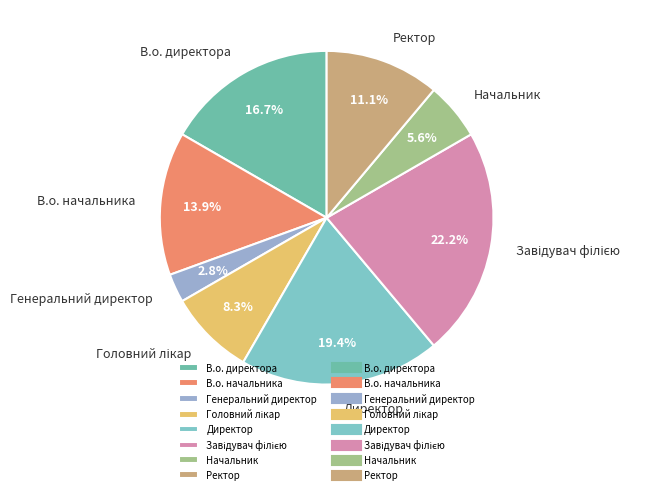

Which has a higher value, Начальник or Генеральний директор?

Начальник